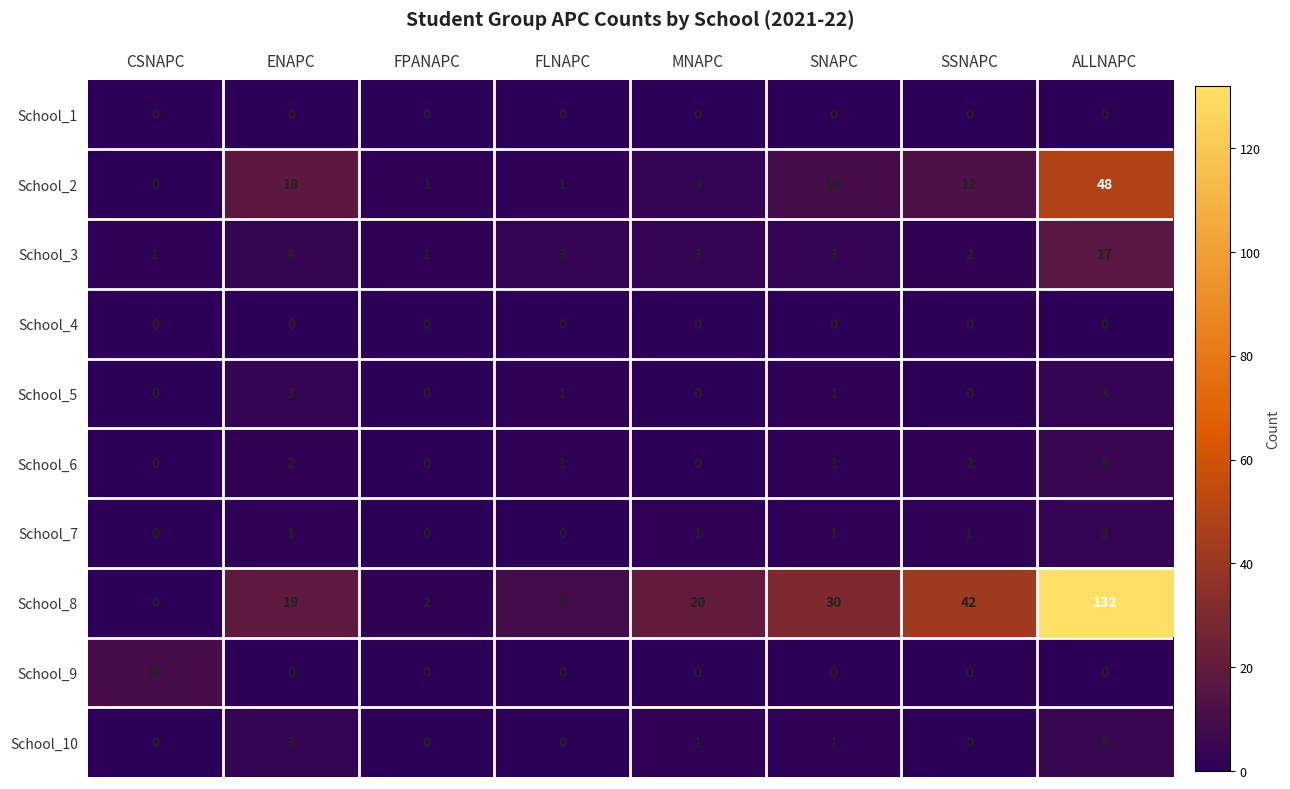

Between MNAPC and ALLNAPC, which series saw the biggest shift?

School_8